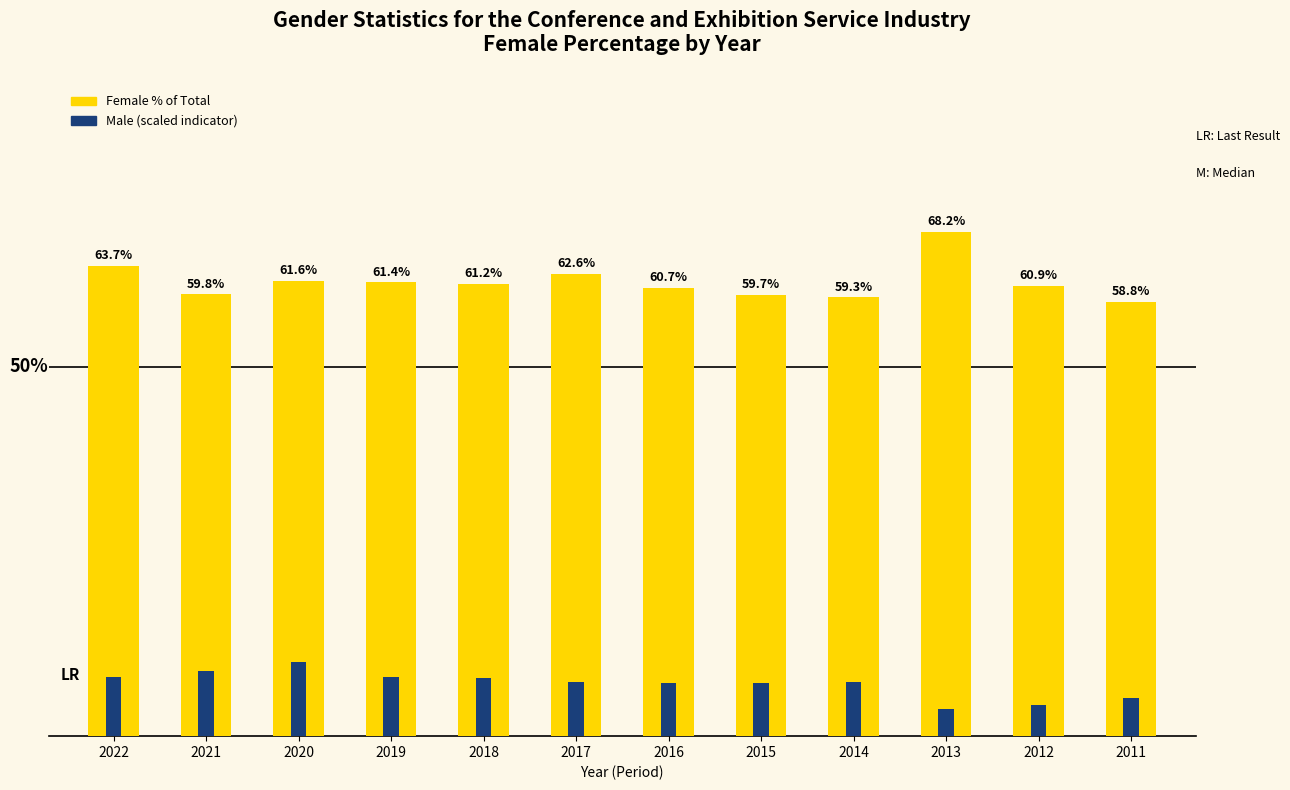

Rank the series by their maximum value, from highest to lowest.

Female %, Male (scaled)